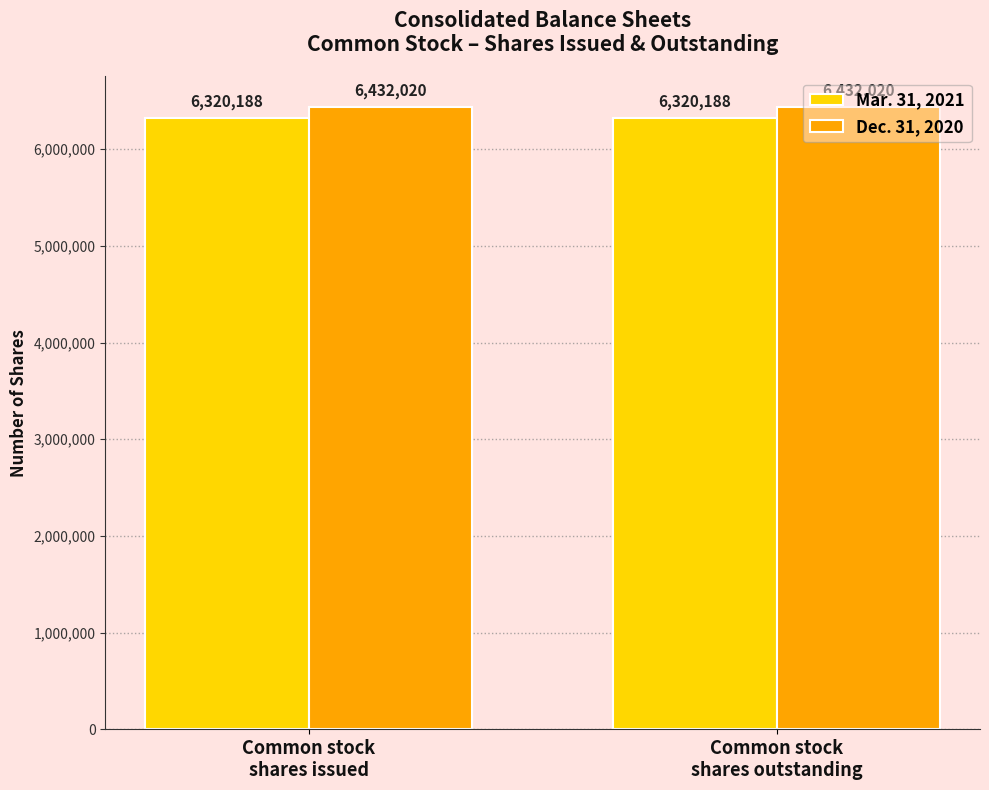

Which series has the largest total across all categories?

Dec. 31, 2020